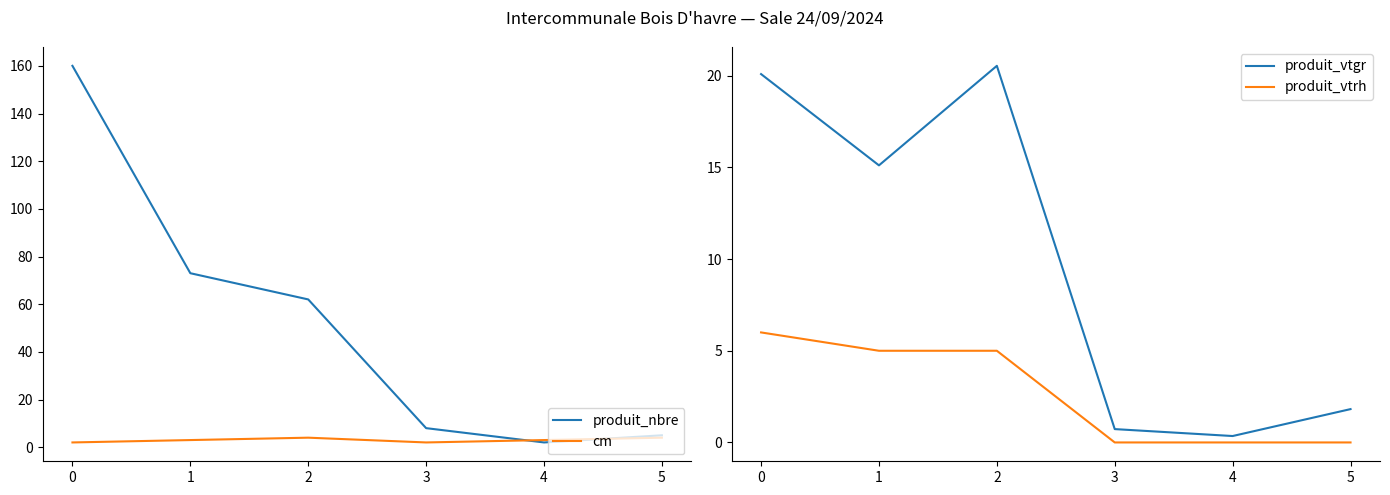

What is the maximum value shown in the chart?

160.0